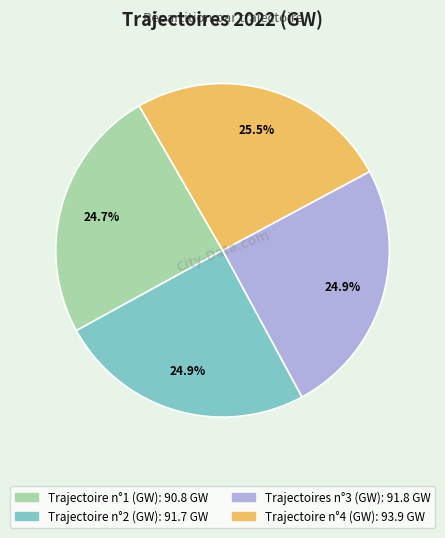

How many segments does this pie chart have?

4